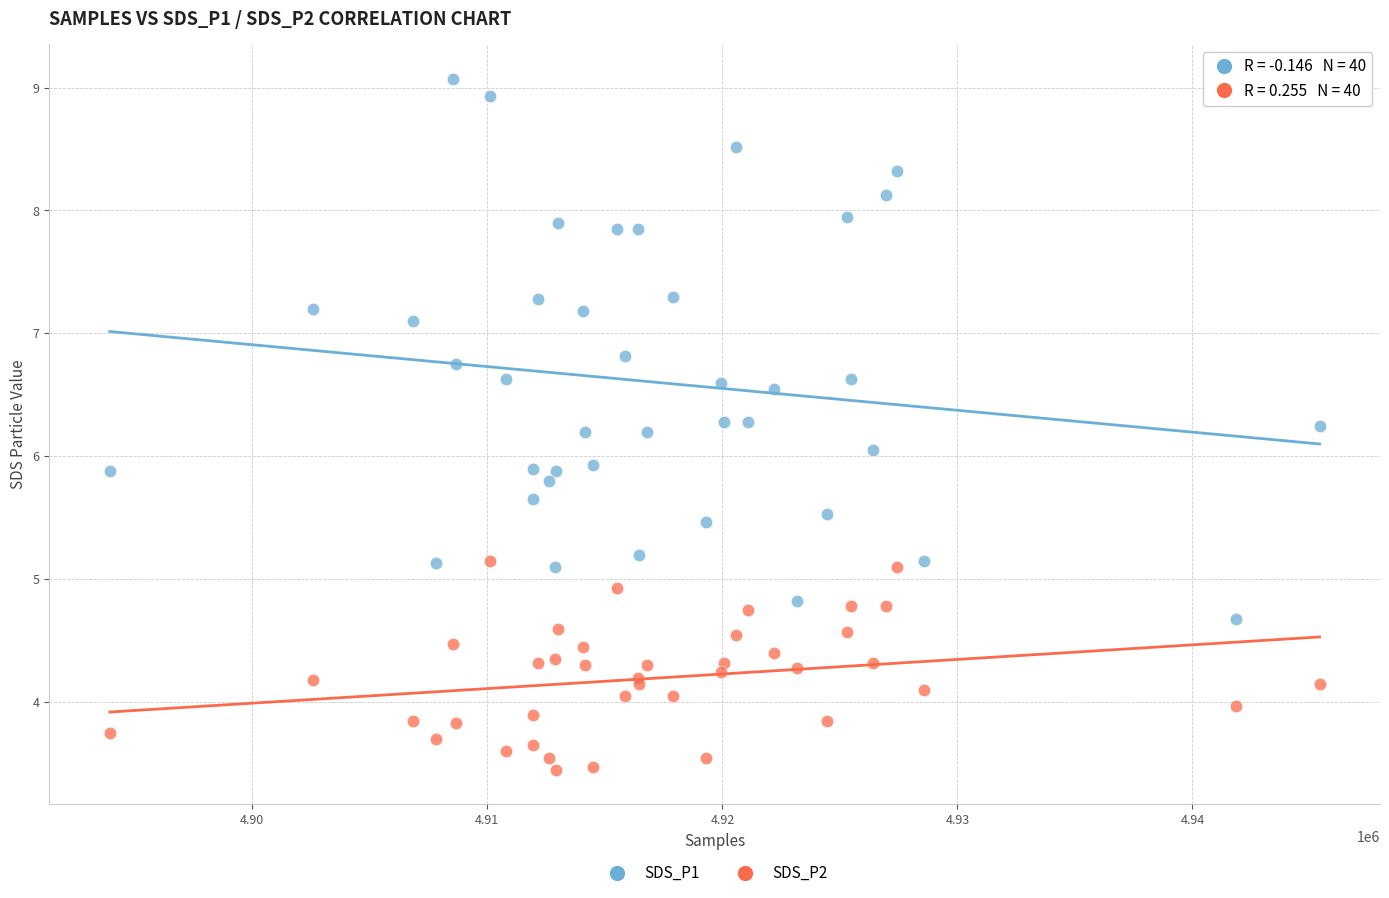

Which series contains the lowest Y value?

SDS_P2